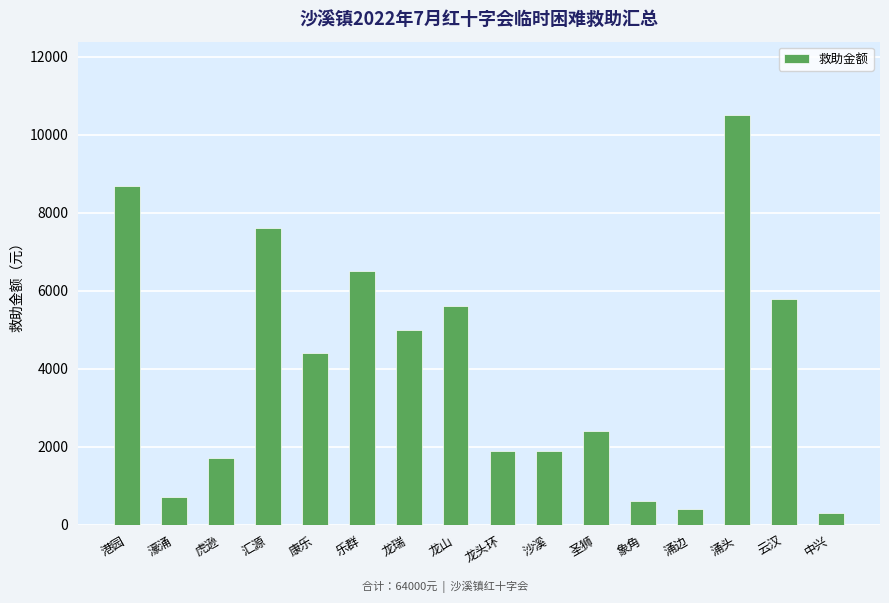

Reading left to right, what are all the values shown in this chart?

8700	700	1700	7600	4400	6500	5000	5600	1900	1900	2400	600	400	10500	5800	300